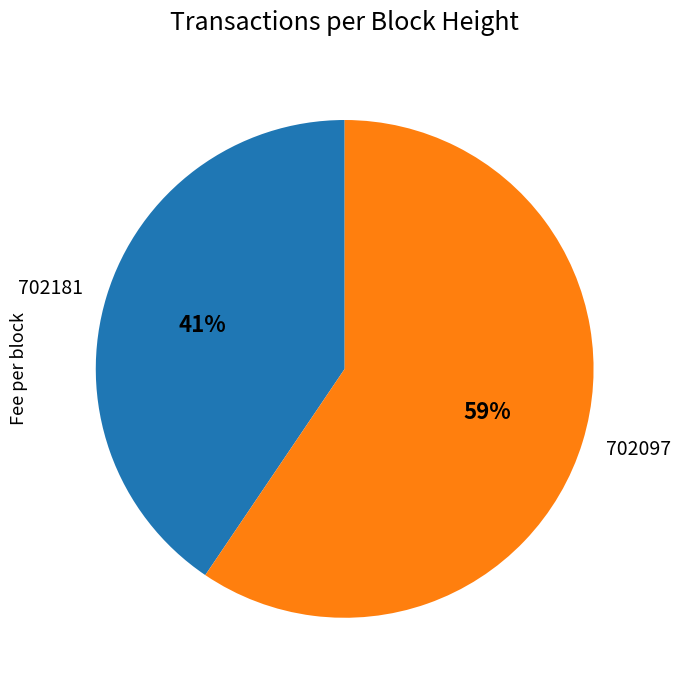

Combined, do 702181 and 702097 account for over 50%?

Yes